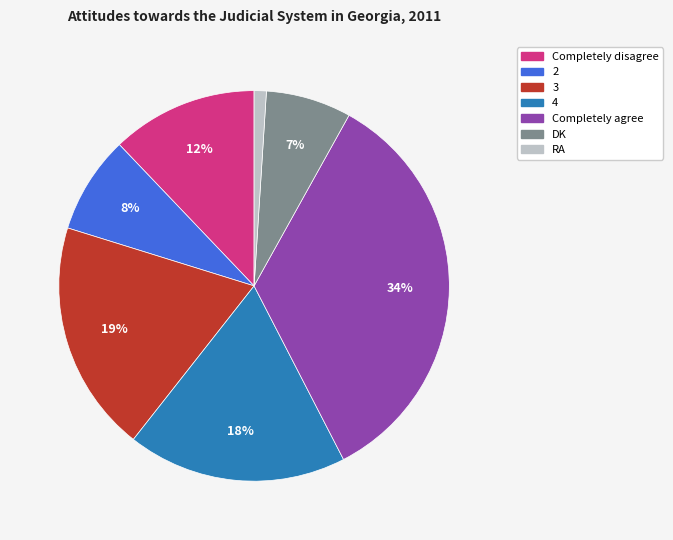

Rank the categories by value from highest to lowest.

Completely agree, 3, 4, Completely disagree, 2, DK, RA